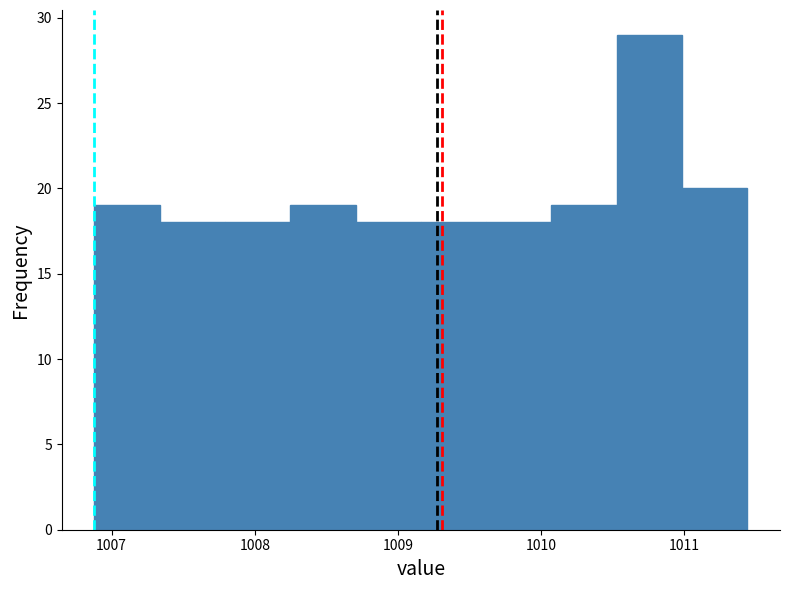

Over which range of the x-axis is the bar tallest?

1010.5 to 1011.0